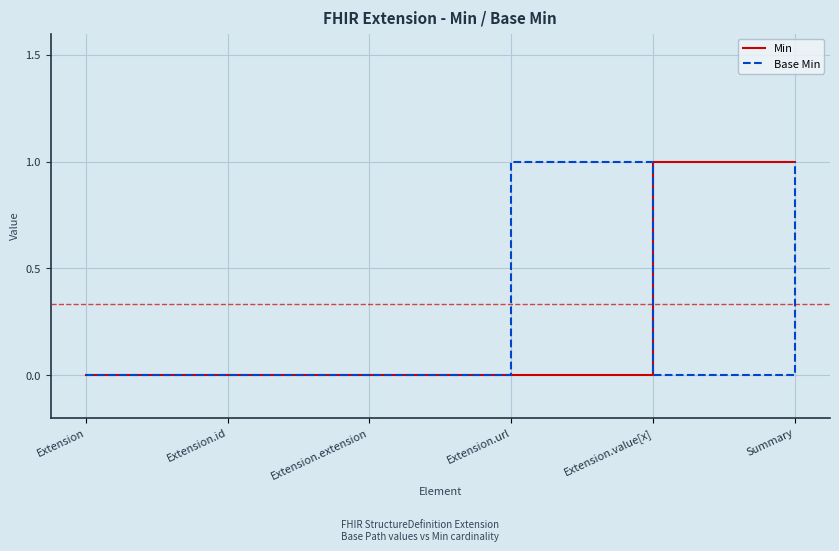

The Min series shows 0 at Extension.extension. True or false?

True